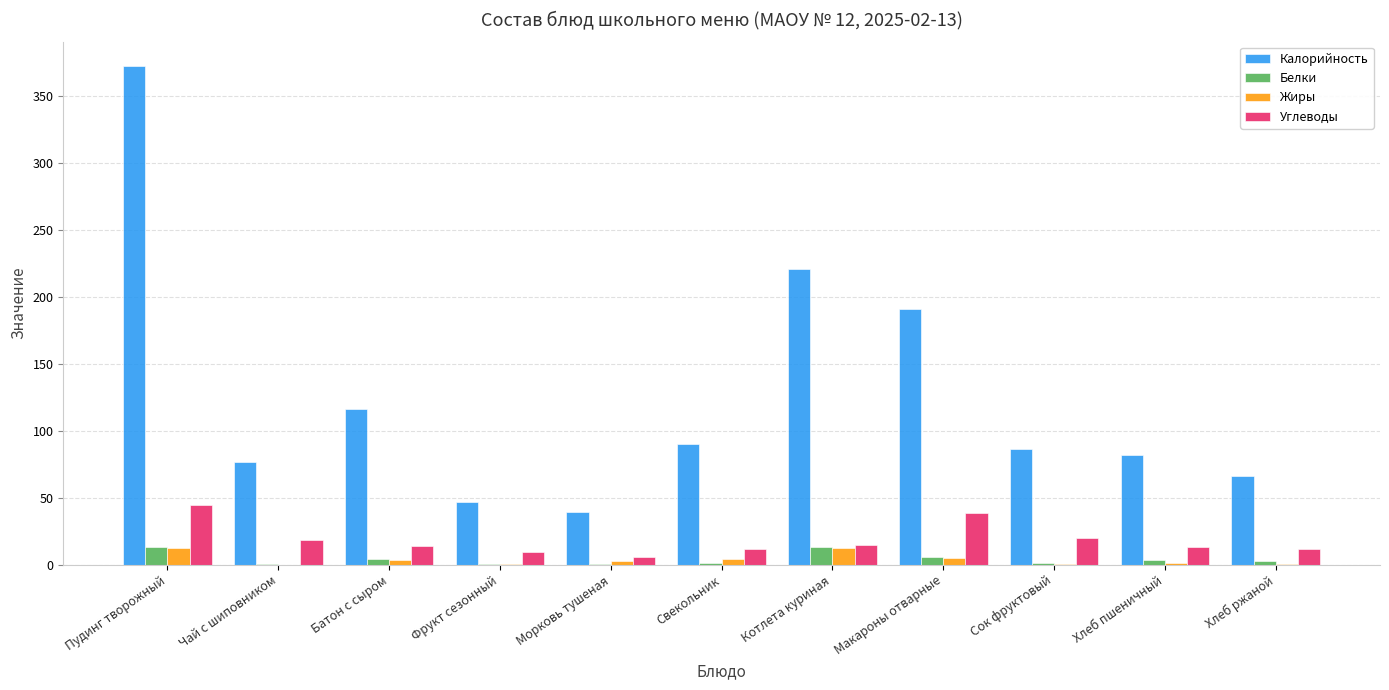

How many categories are shown in the chart?

11